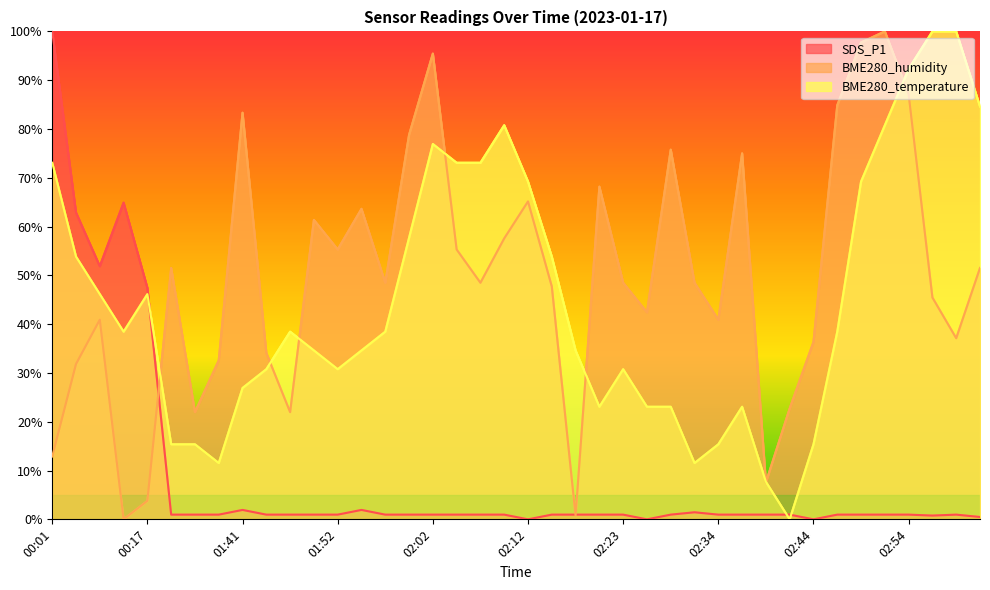

What is the label of the 21st point from the left?

02:12